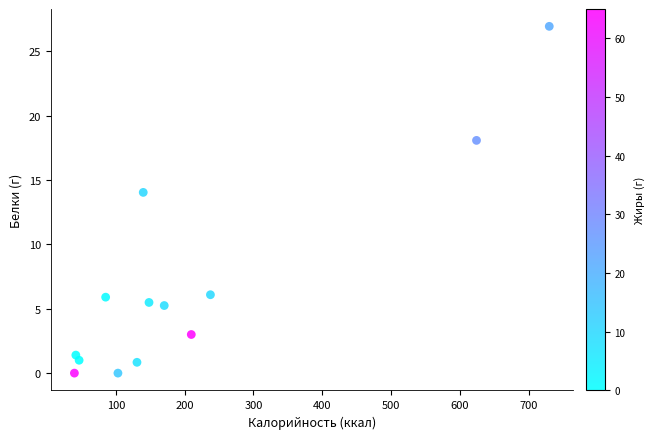

What Y value in the scatter plot is closest to 13?

14.0